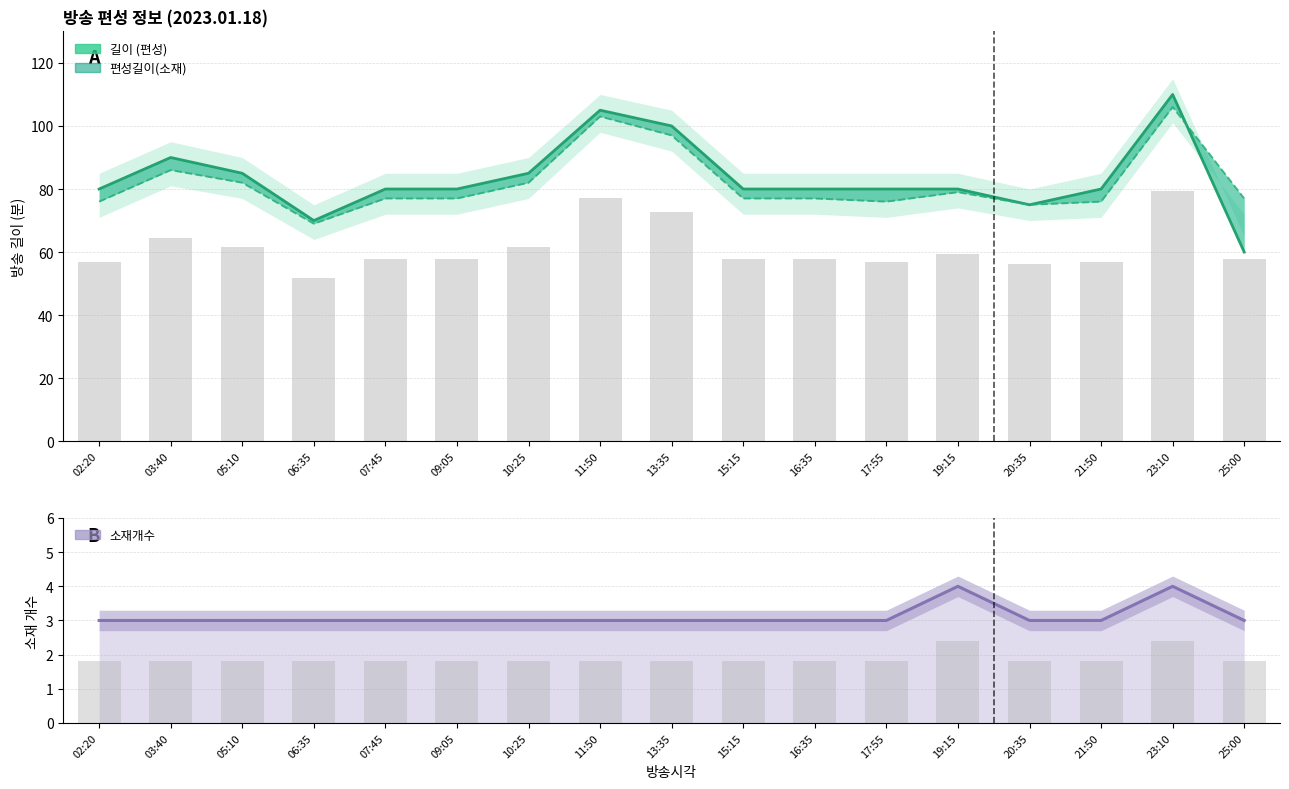

What are all the series names shown in the legend?

길이, 편성길이(소재), 소재개수